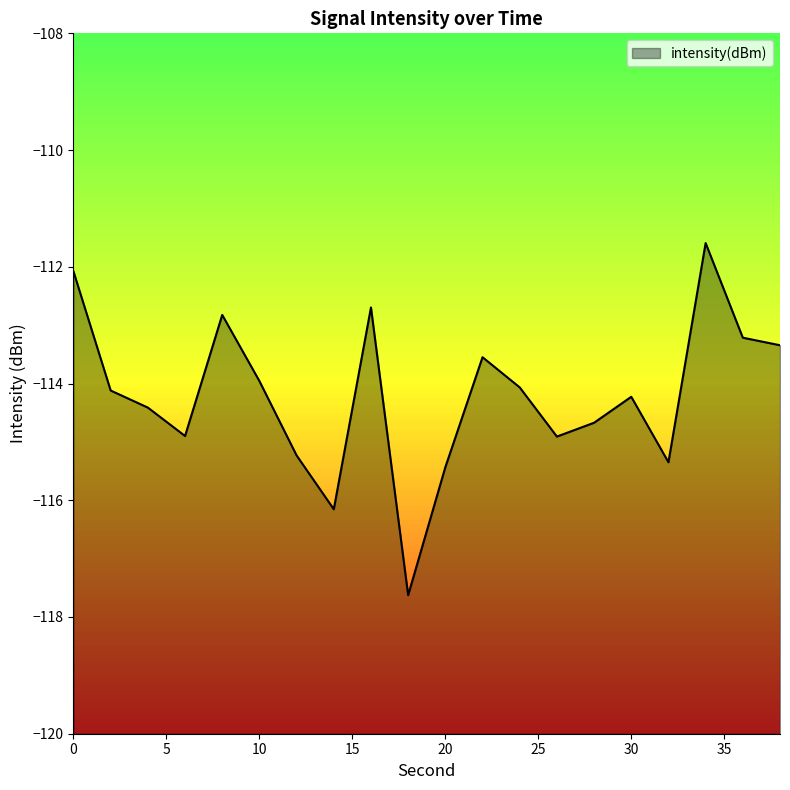

Reading left to right, what are all the values shown in this chart?

-112.1	-114.1	-114.4	-114.9	-112.8	-114.0	-115.2	-116.2	-112.7	-117.6	-115.4	-113.5	-114.1	-114.9	-114.7	-114.2	-115.3	-111.6	-113.2	-113.3